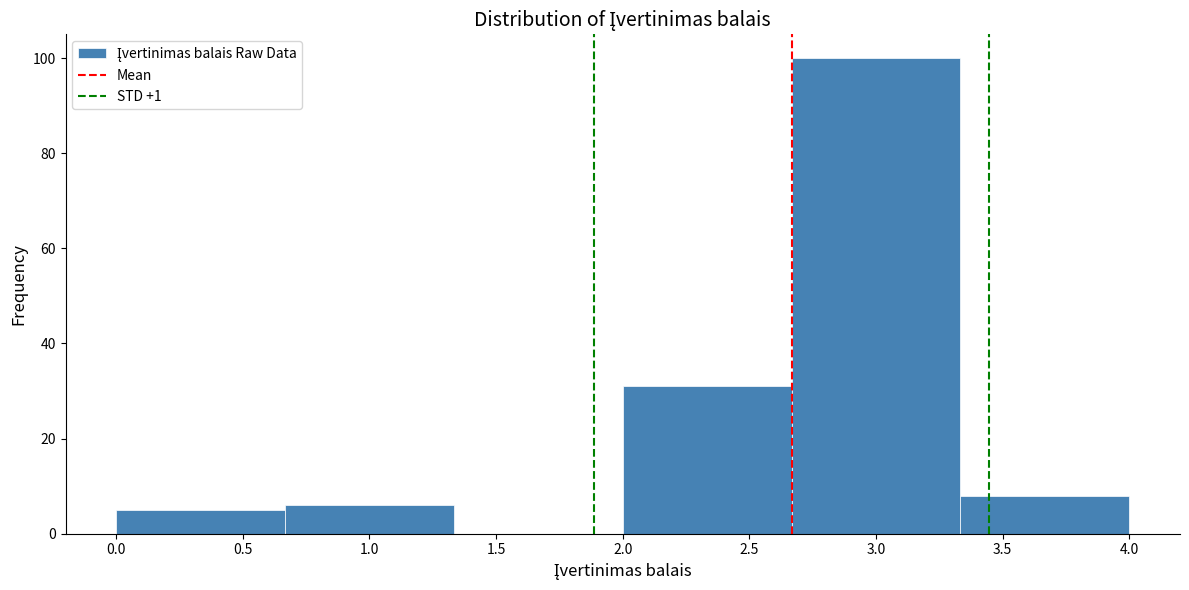

Which range on the x-axis has the tallest bar?

2.65 to 3.35